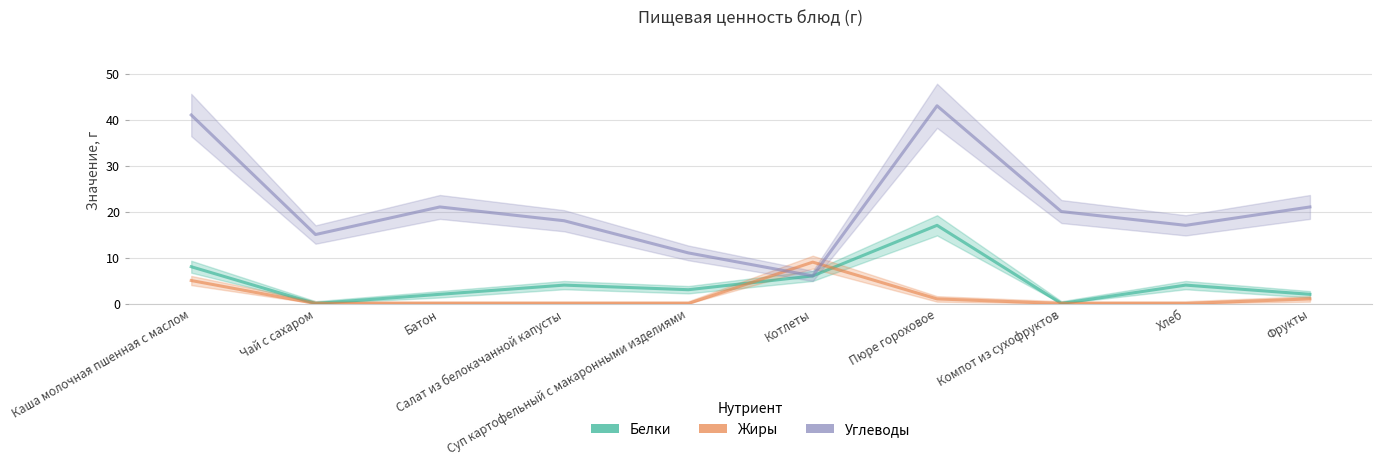

True or false: Углеводы and Белки cross at least once.

False